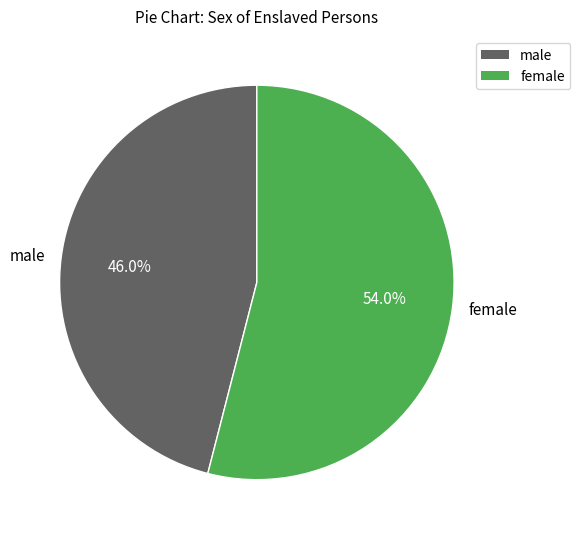

Rank the categories by value from highest to lowest.

female, male